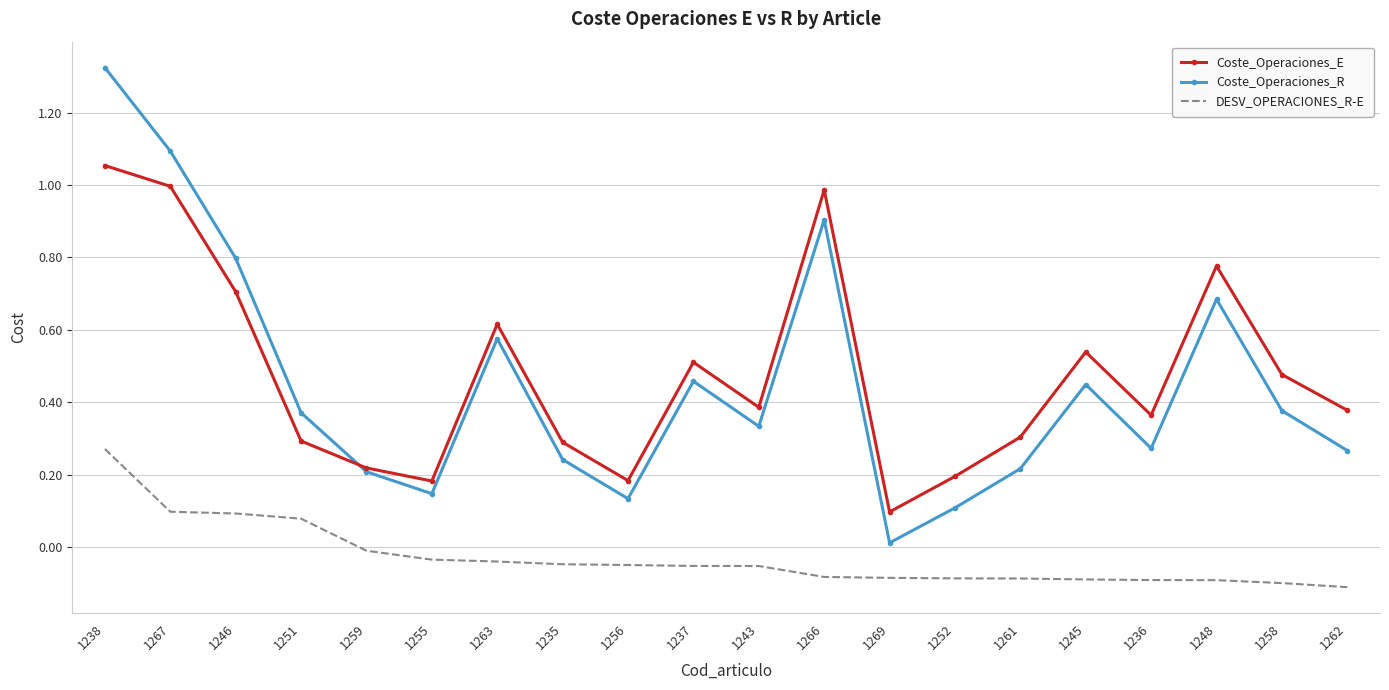

Which series has the largest range (max minus min)?

Coste_Operaciones_R